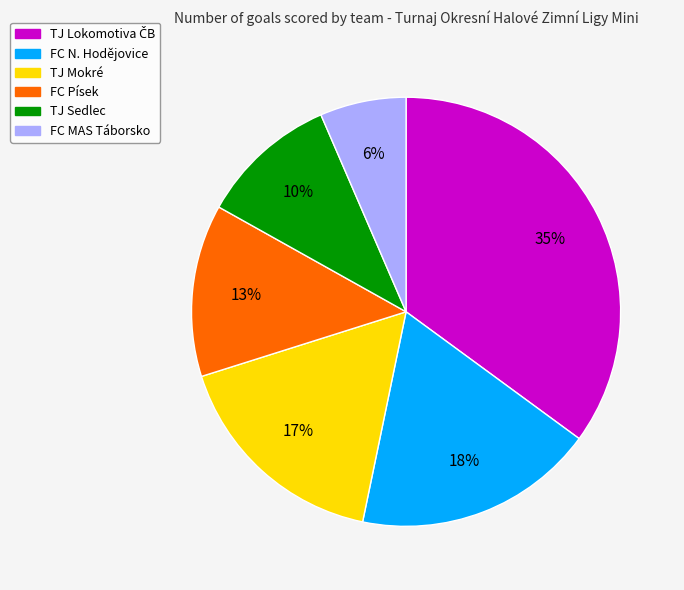

Is FC Písek the majority of the pie?

No